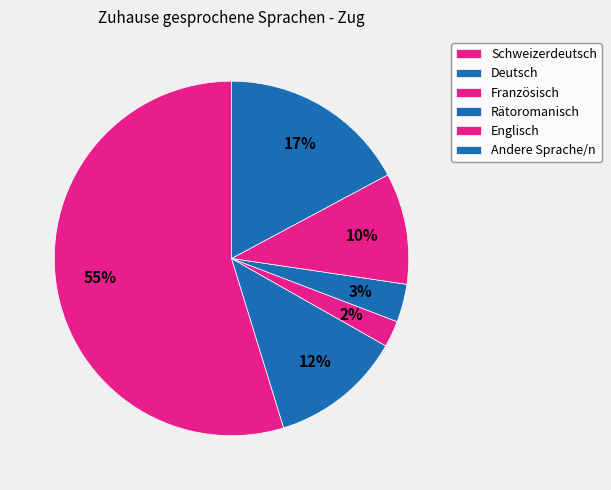

The Englisch slice represents 10% of the pie. True or false?

True